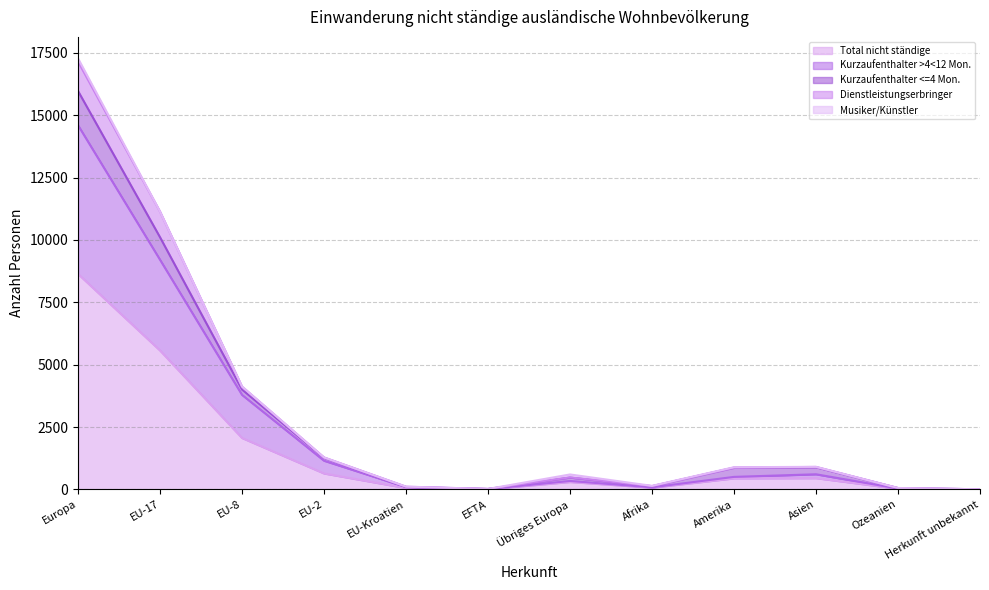

Does the chart have visible grid lines?

Yes